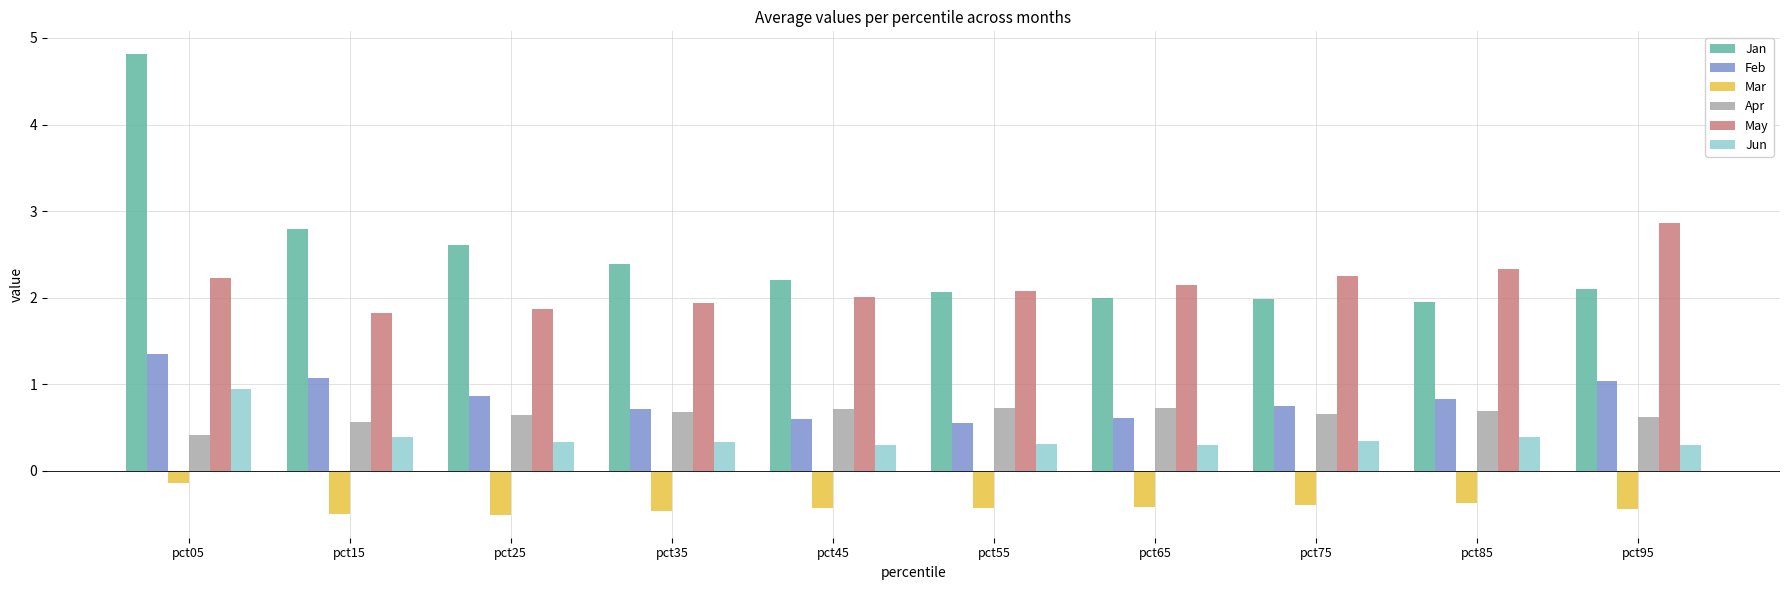

What is the highest value of the Jan series?

4.8